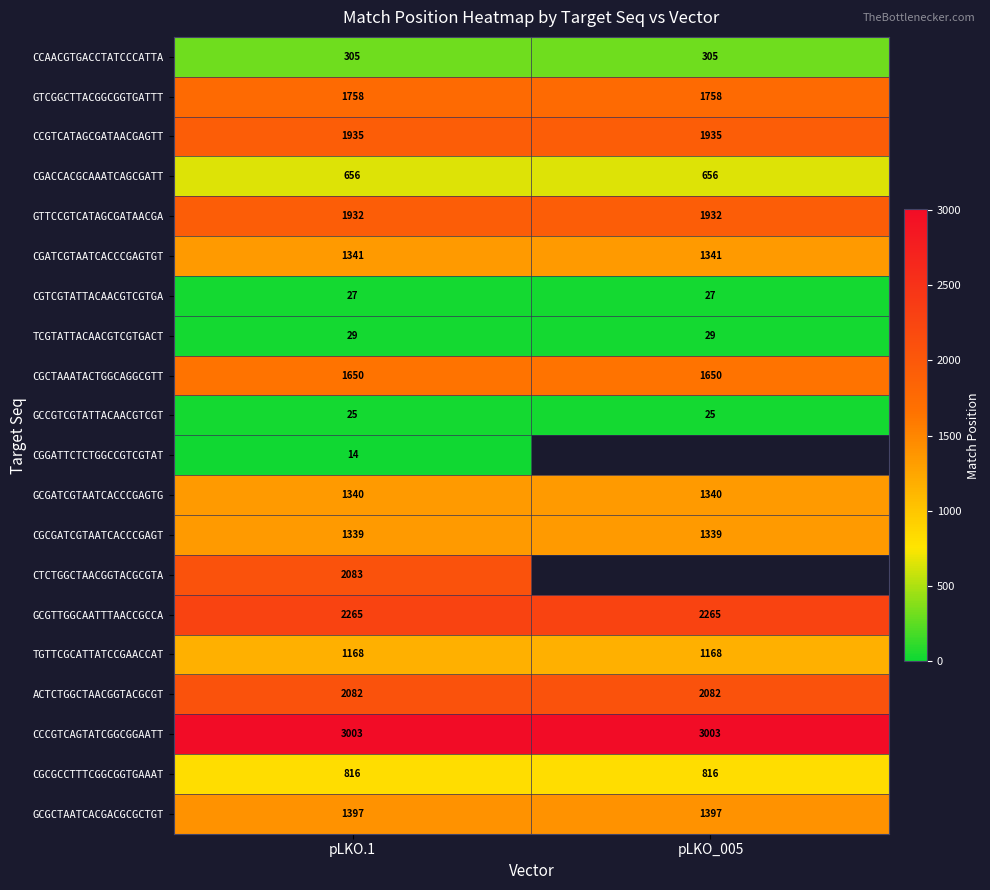

What is the spread (max minus min) of values at pLKO.1?

2989